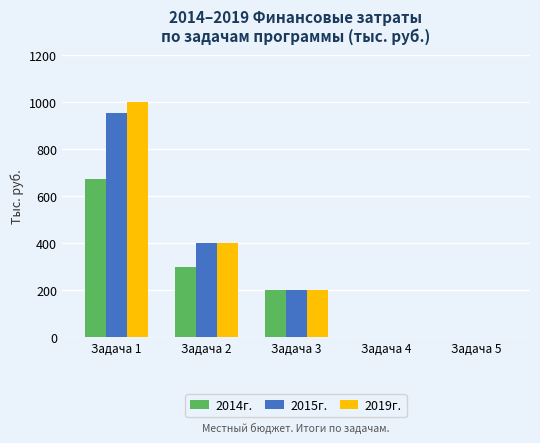

Reading left to right, extract all data points from this chart.

2014г.: 673.5	300.0	200.0	0.0	0.0
2015г.: 953.1	400.0	200.0	0.0	0.0
2019г.: 1000.0	400.0	200.0	0.0	0.0